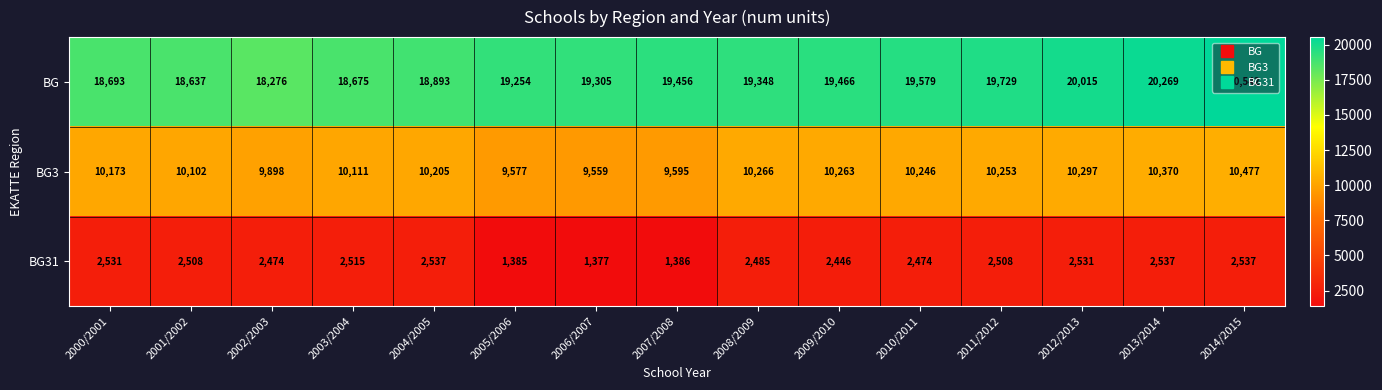

Which series has the largest range (max minus min)?

BG